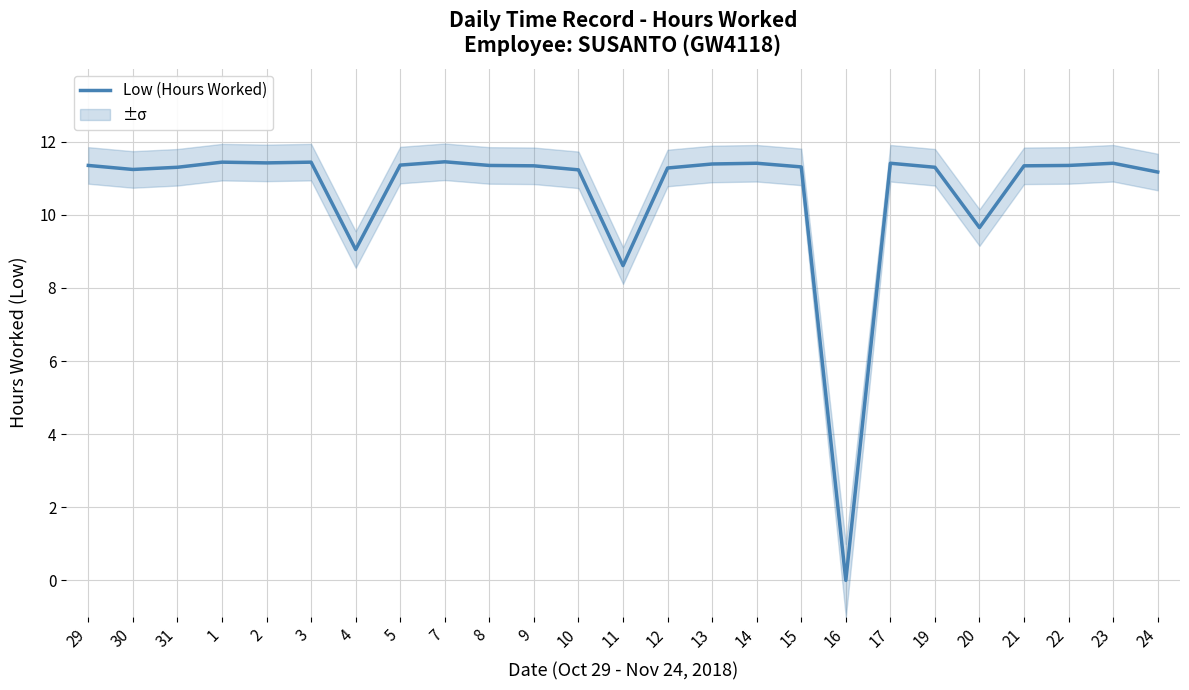

Where is the first local minimum?

30